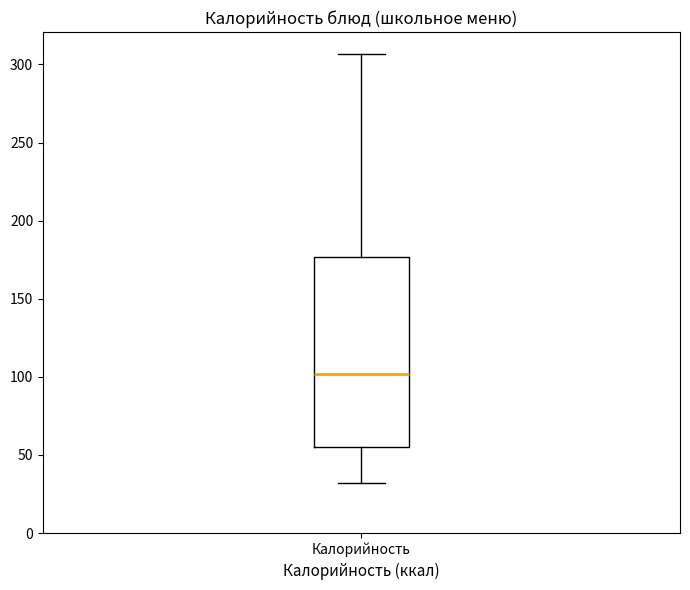

Read this box plot against the y-axis: the position of the median line, the range covered by the box, and the ends of both whiskers. The values are not printed on the chart, so give them approximately, as read against the axis.

median 100, box 55 to 175, whiskers 30 to 305